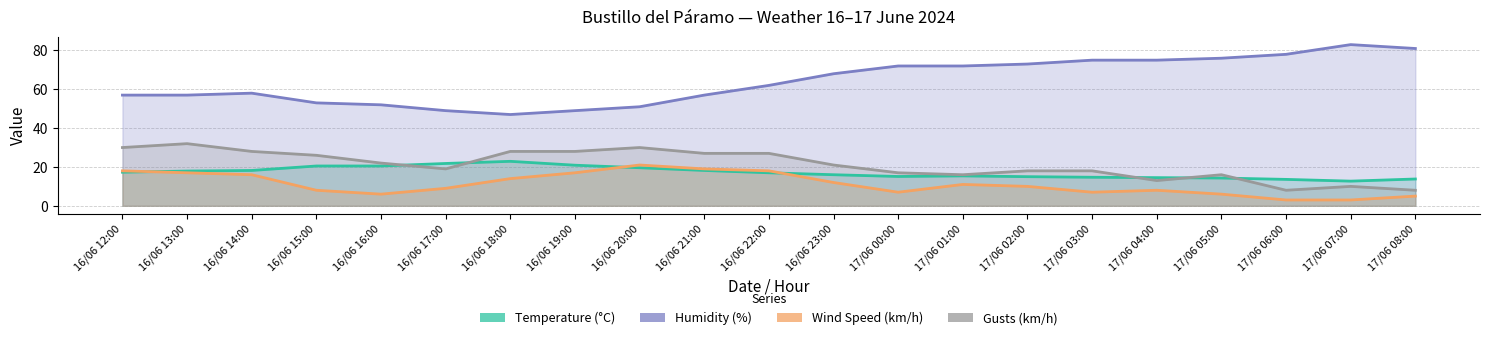

Between 16/06 18:00 and 17/06 03:00, which series saw the biggest shift?

Humidity (%)